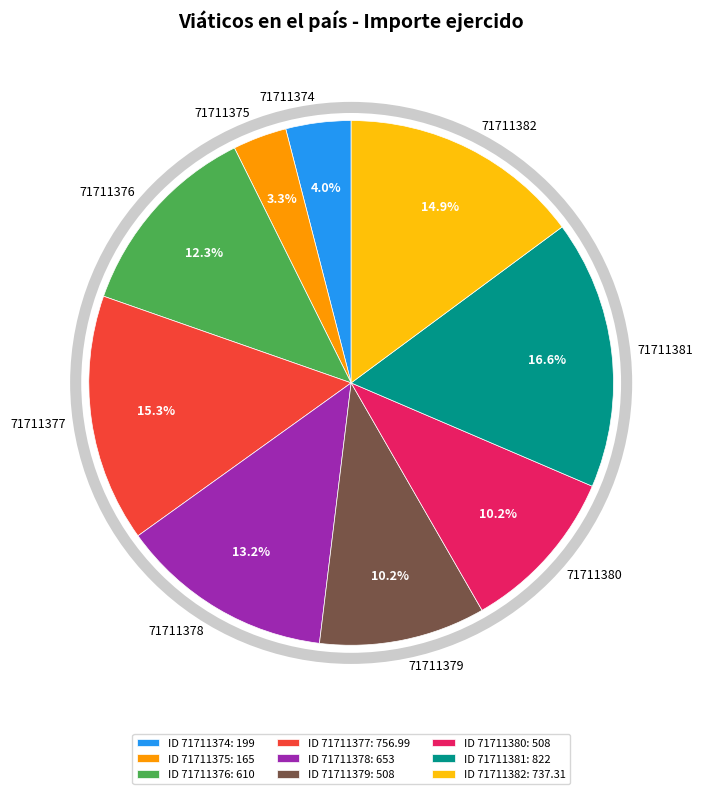

Is there any slice that represents more than half of the pie?

No